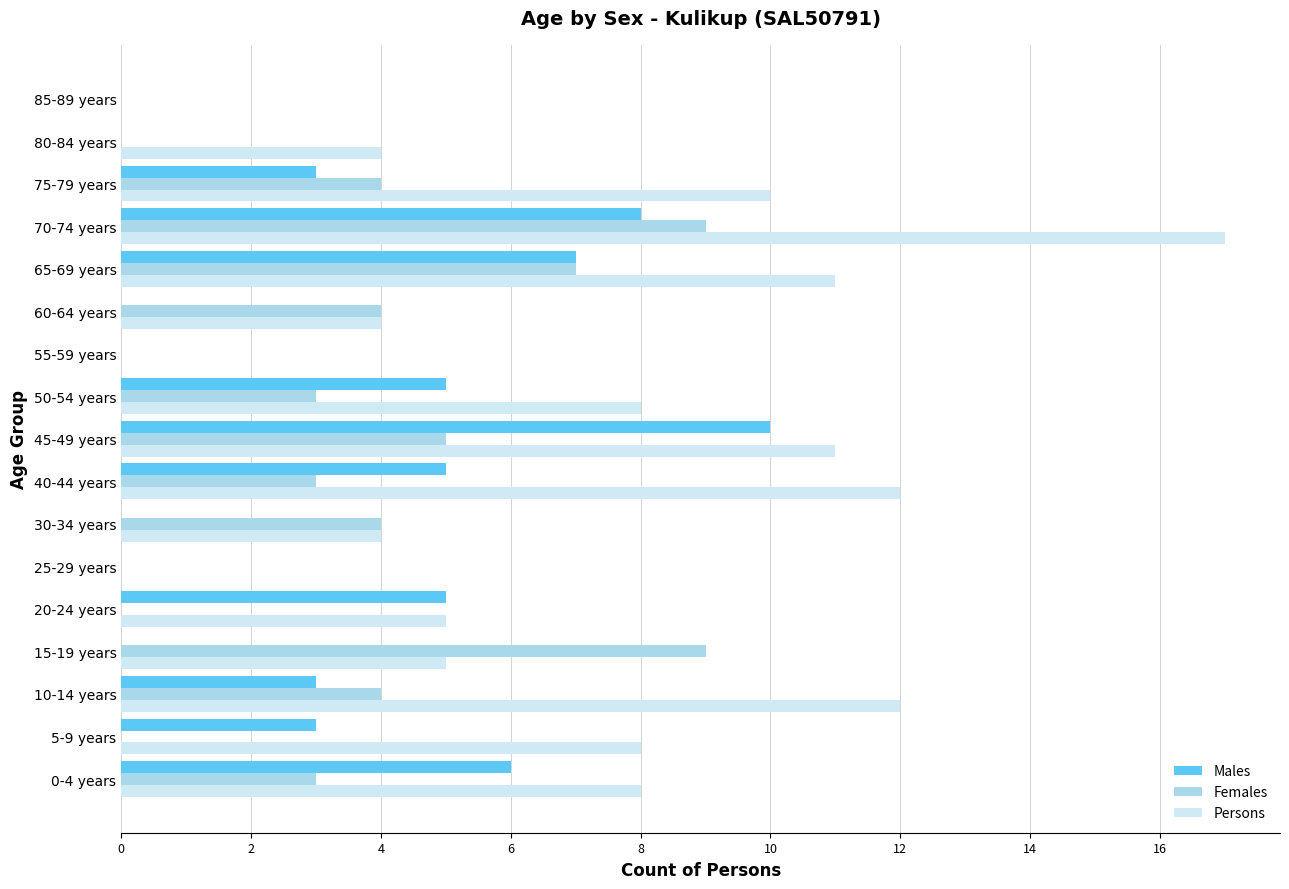

What is the greatest value displayed?

17